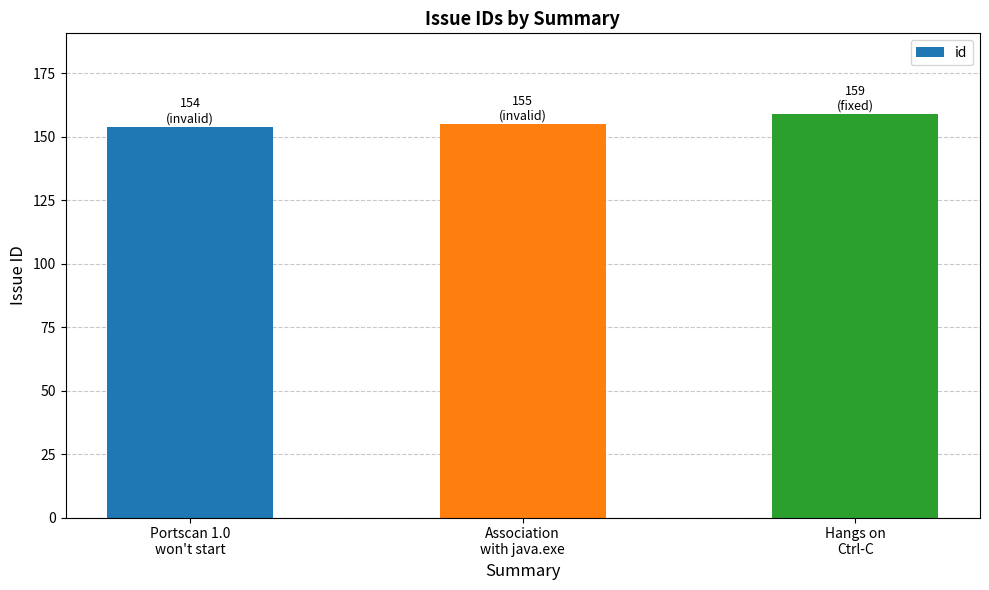

Approximately how many times larger is the value at Hangs on
Ctrl-C compared to Association
with java.exe?

1.0